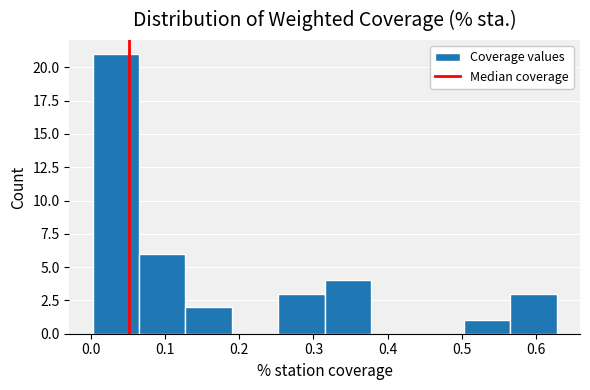

Over which range of the x-axis is the bar tallest?

0.00 to 0.06